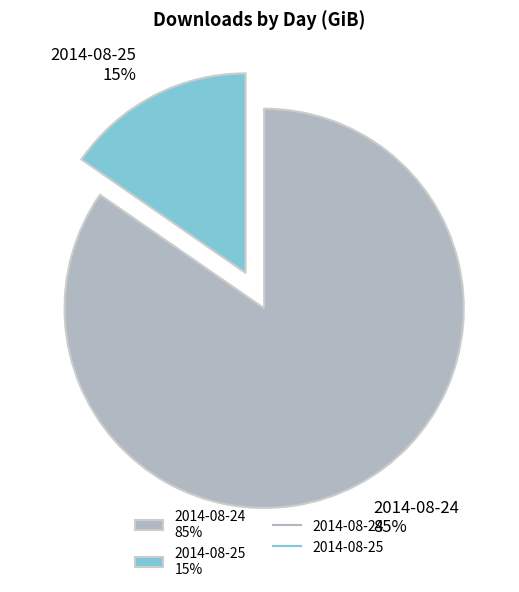

Which category has the biggest portion of the pie?

2014-08-24